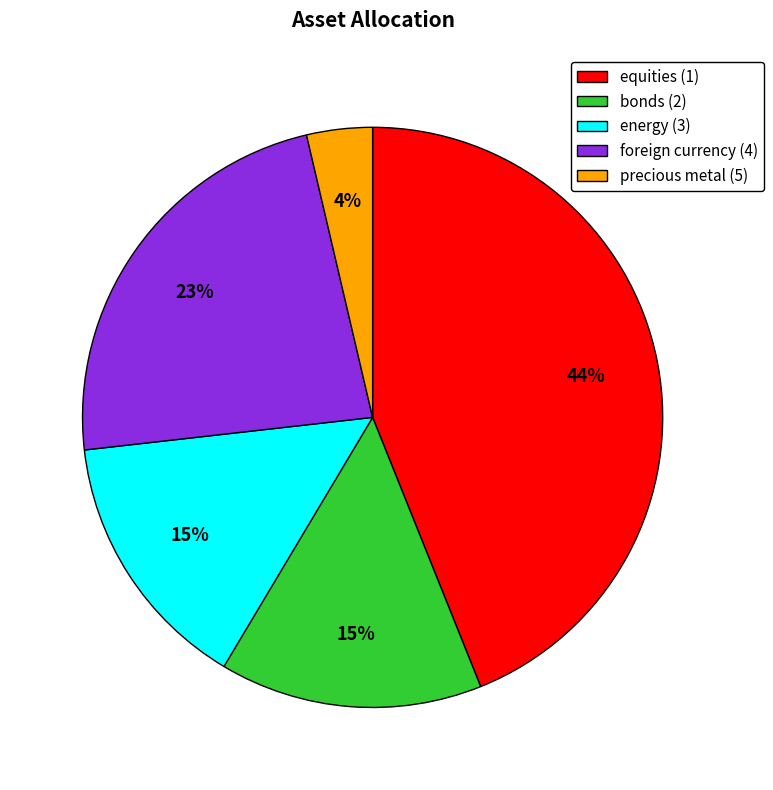

Between equities (1) and foreign currency (4), which is larger?

equities (1)